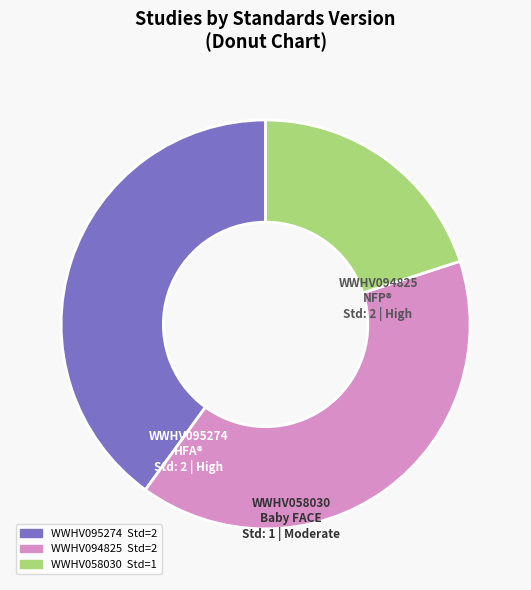

Combined, do WWHV095274 and WWHV094825 account for over 50%?

Yes